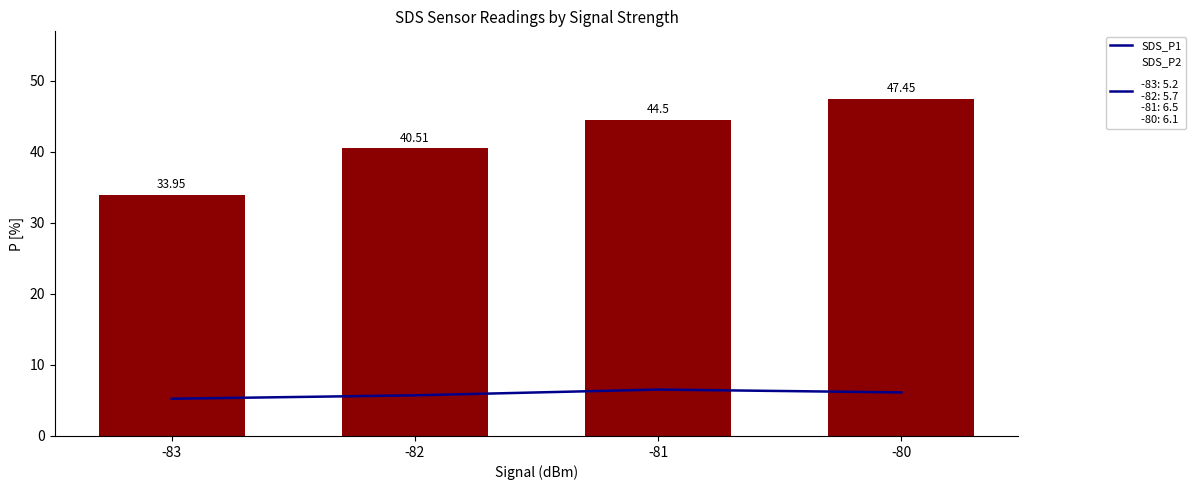

At which label does SDS_P1 first exceed 44?

-81